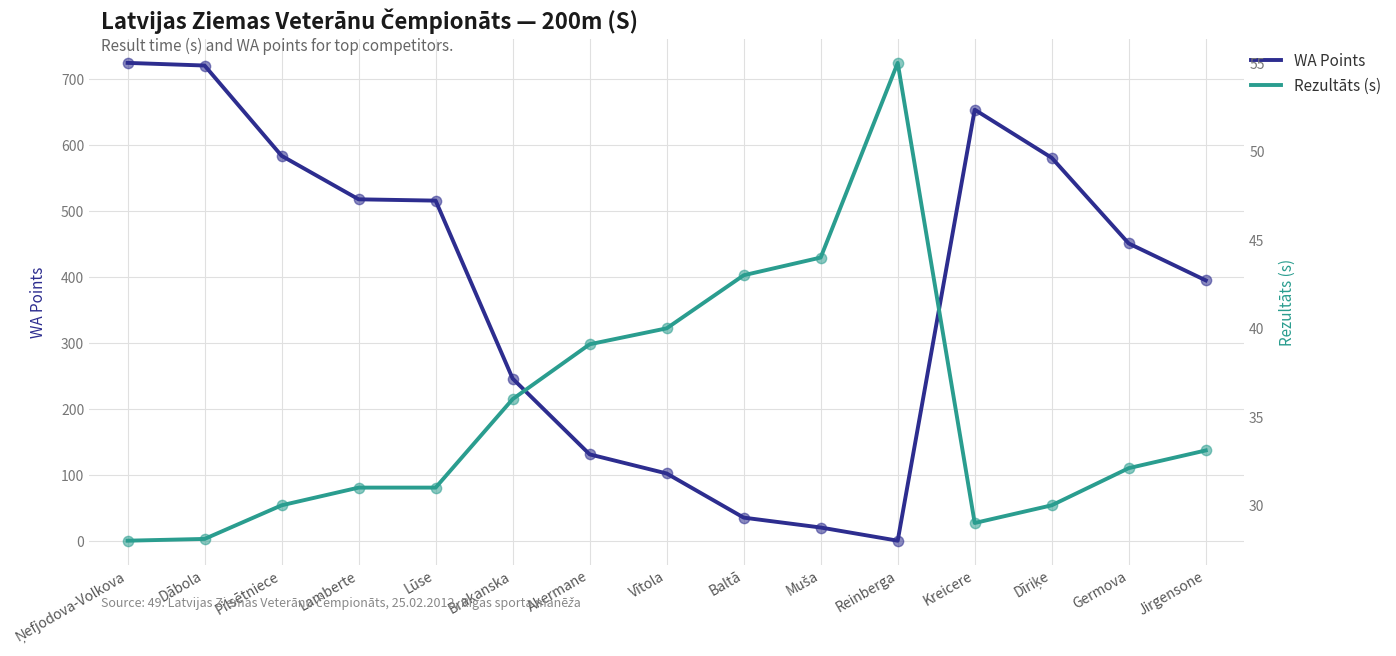

At which category is the sum across all series the highest?

Ņefjodova-Volkova